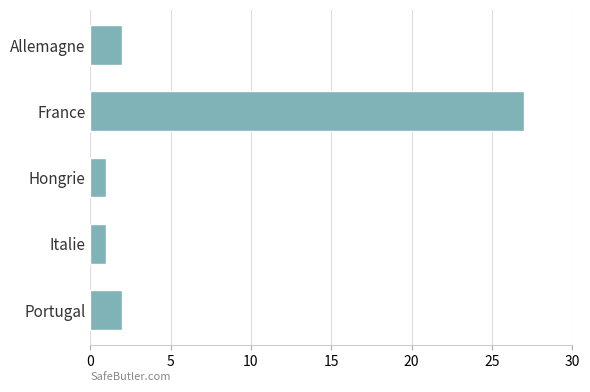

What is the label of the 2nd bar from the bottom?

Italie